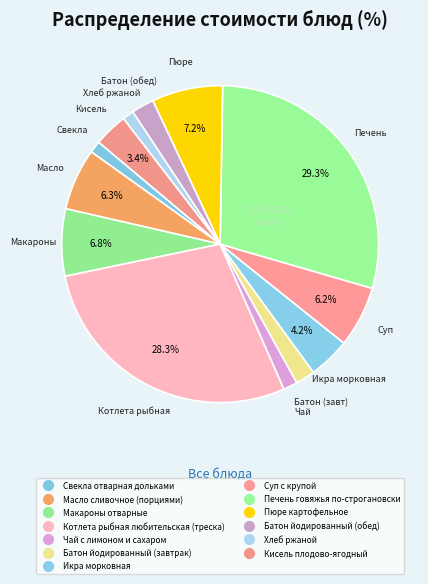

How many segments does this pie chart have?

13